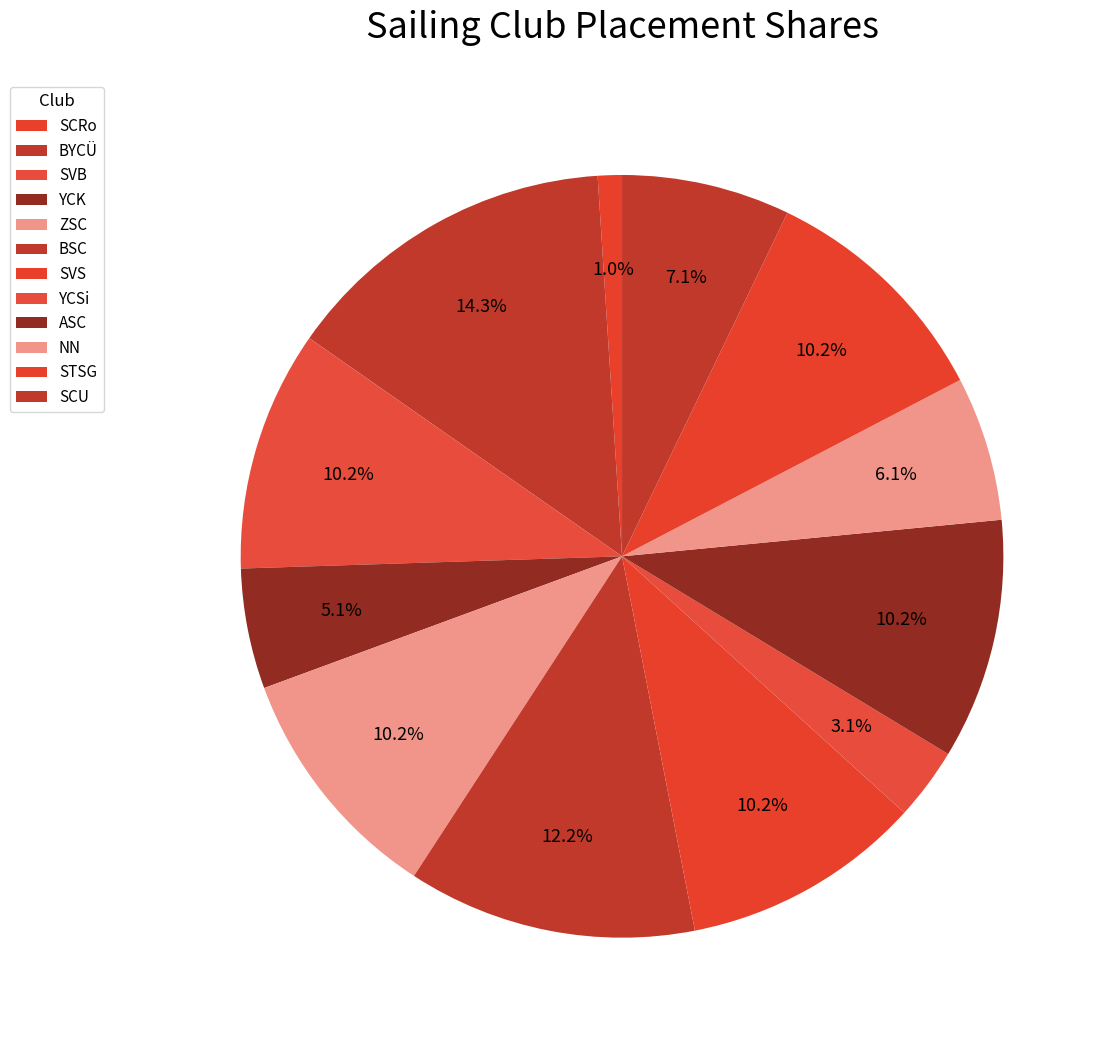

Which category has the smallest portion of the pie?

SCRo